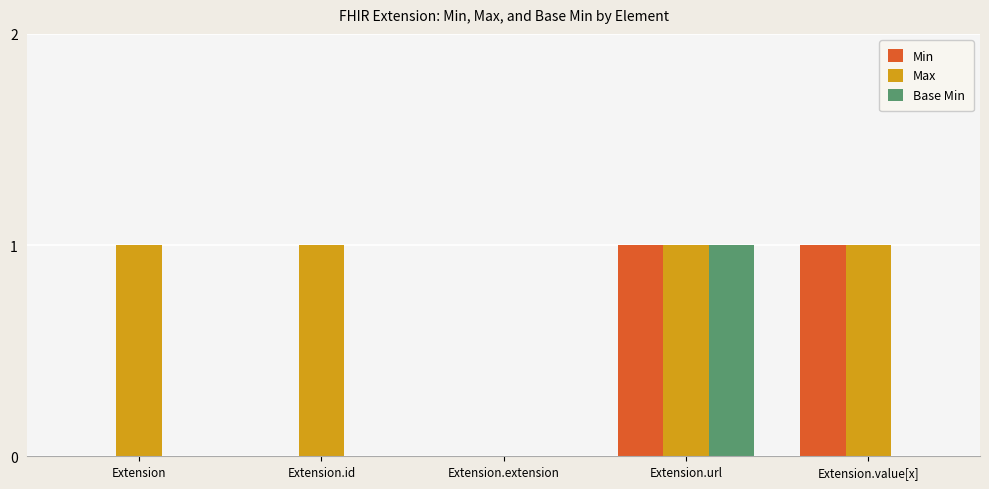

Which series has the largest total across all categories?

Max